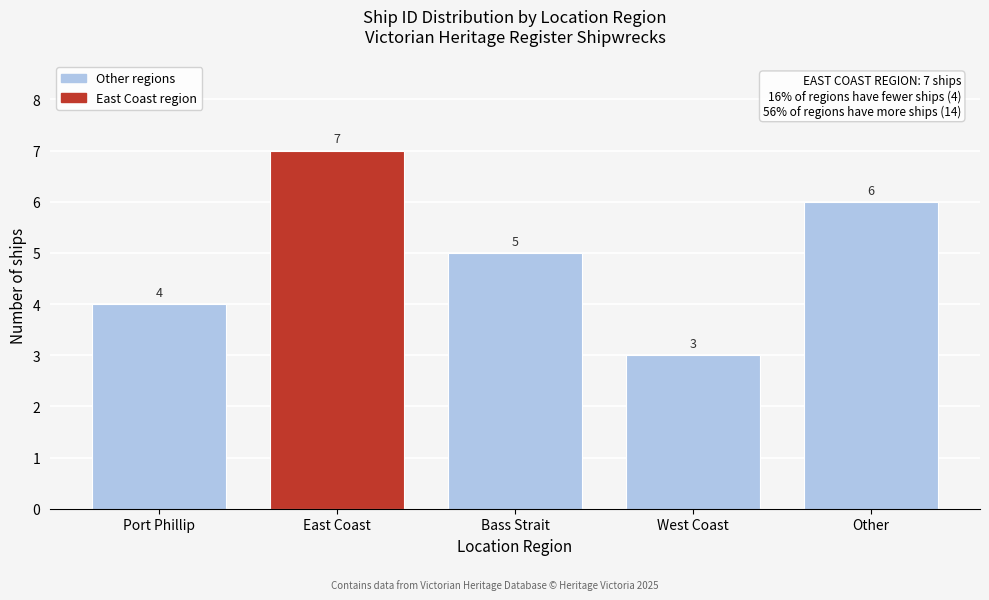

Reading left to right, extract all data points from this chart.

Port Phillip=4	East Coast=7	Bass Strait=5	West Coast=3	Other=6